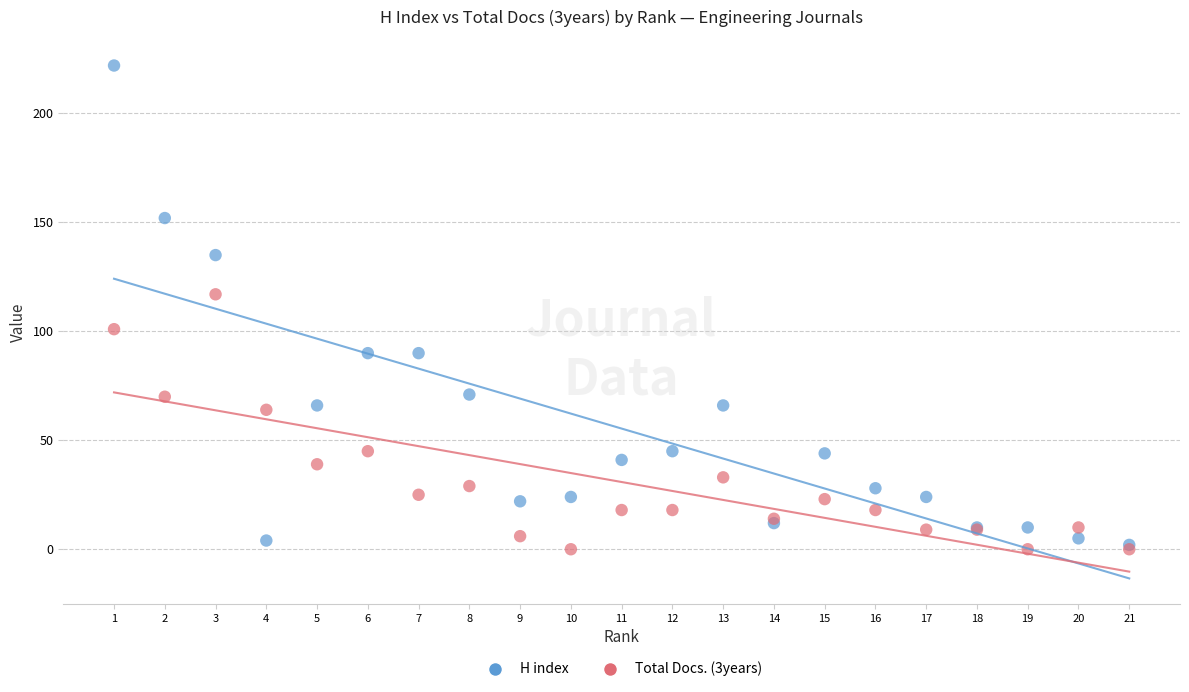

Across all series, what Y value is closest to 111?

117